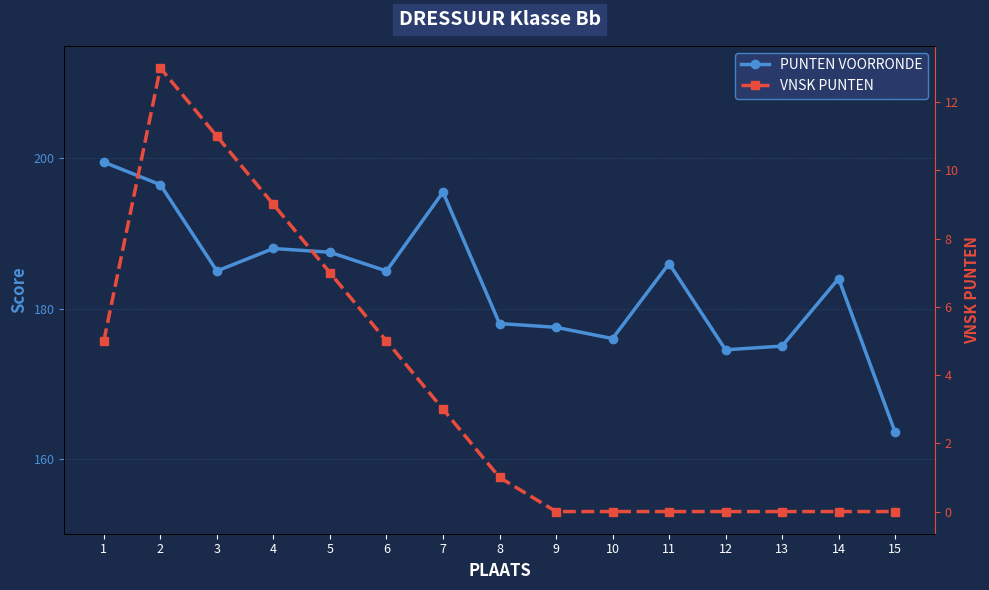

Reading left to right, what are all the values shown in this chart?

PUNTEN VOORRONDE: 1=199.5	2=196.5	3=185.0	4=188.0	5=187.5	6=185.0	7=195.5	8=178.0	9=177.5	10=176.0	11=186.0	12=174.5	13=175.0	14=184.0	15=163.5
VNSK PUNTEN: 1=5.0	2=13.0	3=11.0	4=9.0	5=7.0	6=5.0	7=3.0	8=1.0	9=0.0	10=0.0	11=0.0	12=0.0	13=0.0	14=0.0	15=0.0